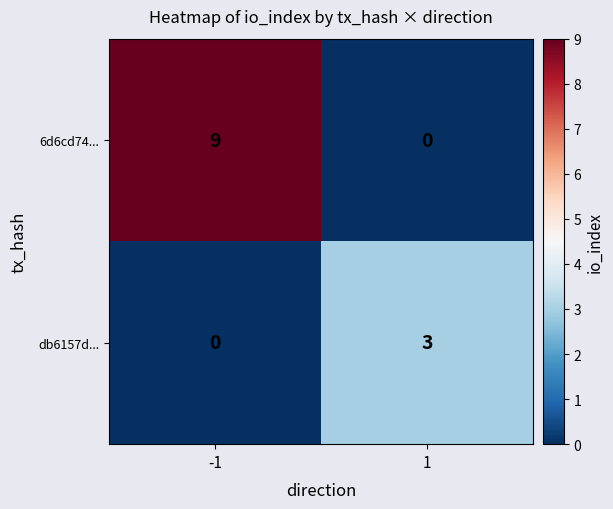

What is the total value across all series at 1?

3